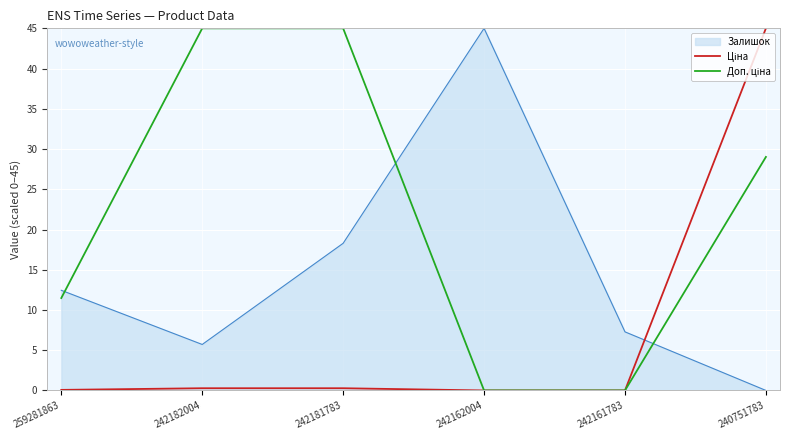

Where is Залишок nearest to the value 22?

242181783